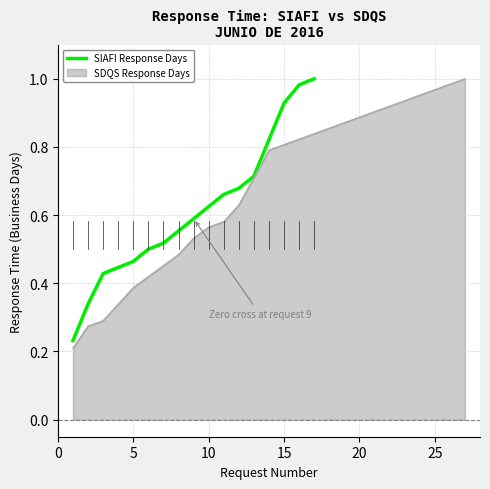

What is the average value?

0.6